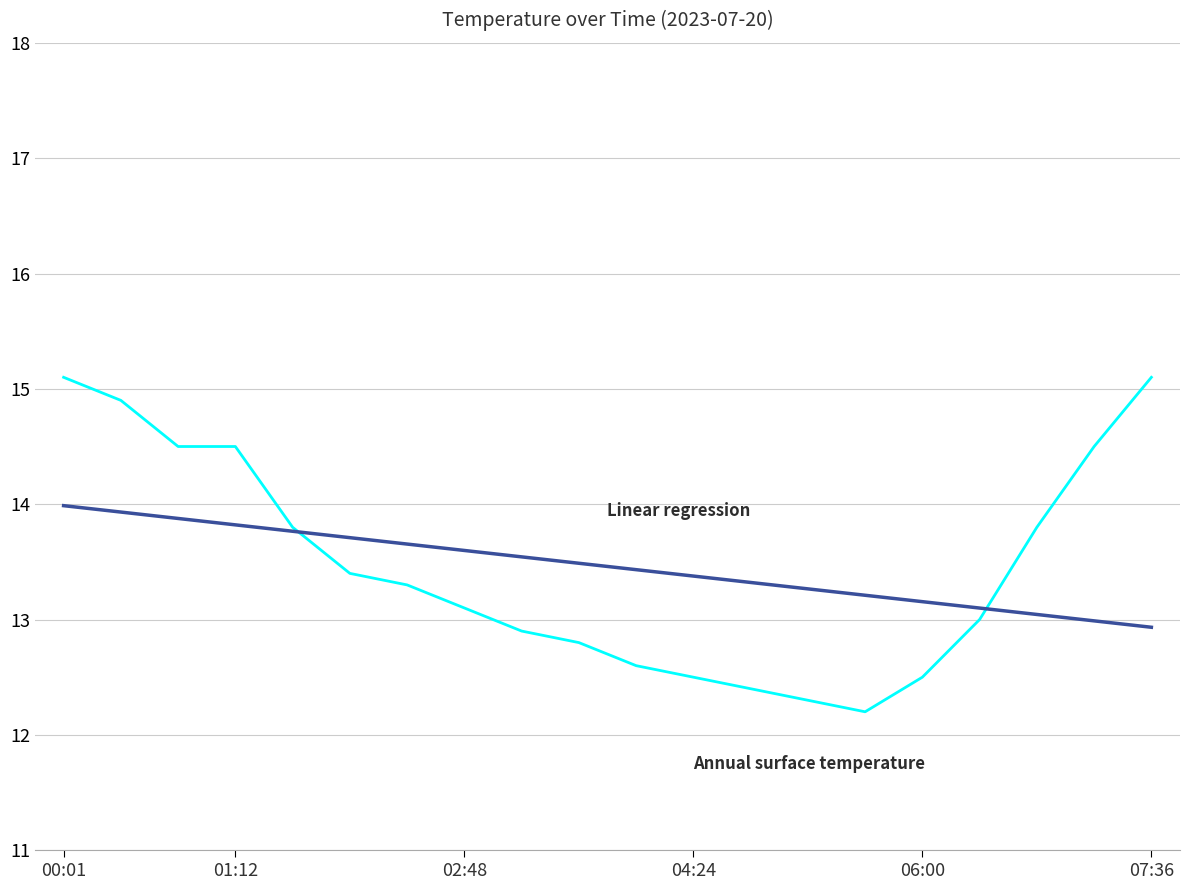

What is the greatest value displayed?

15.1